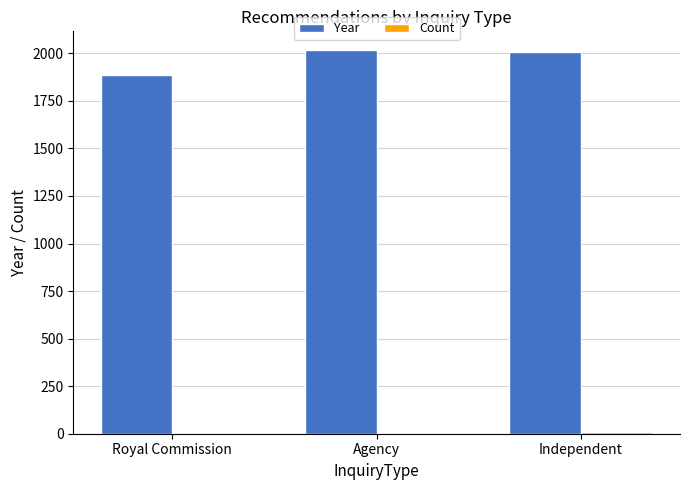

True or false: Year has a value of 2015 at Agency.

True